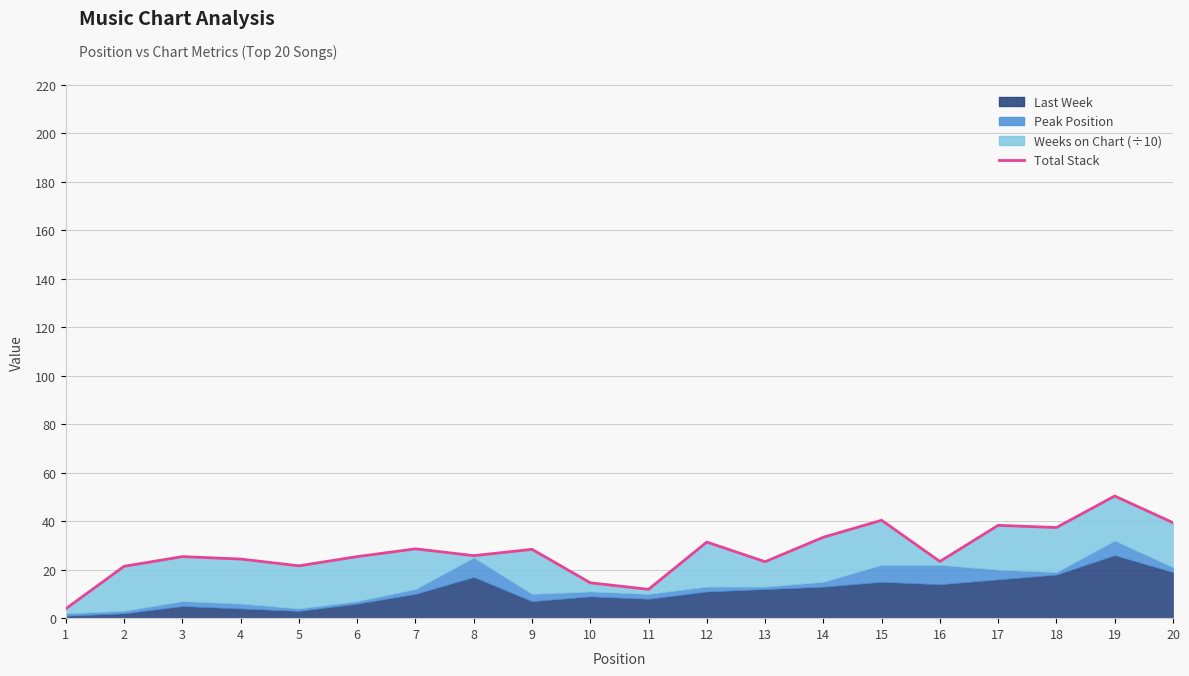

Which has a higher value, 1 or 2?

2